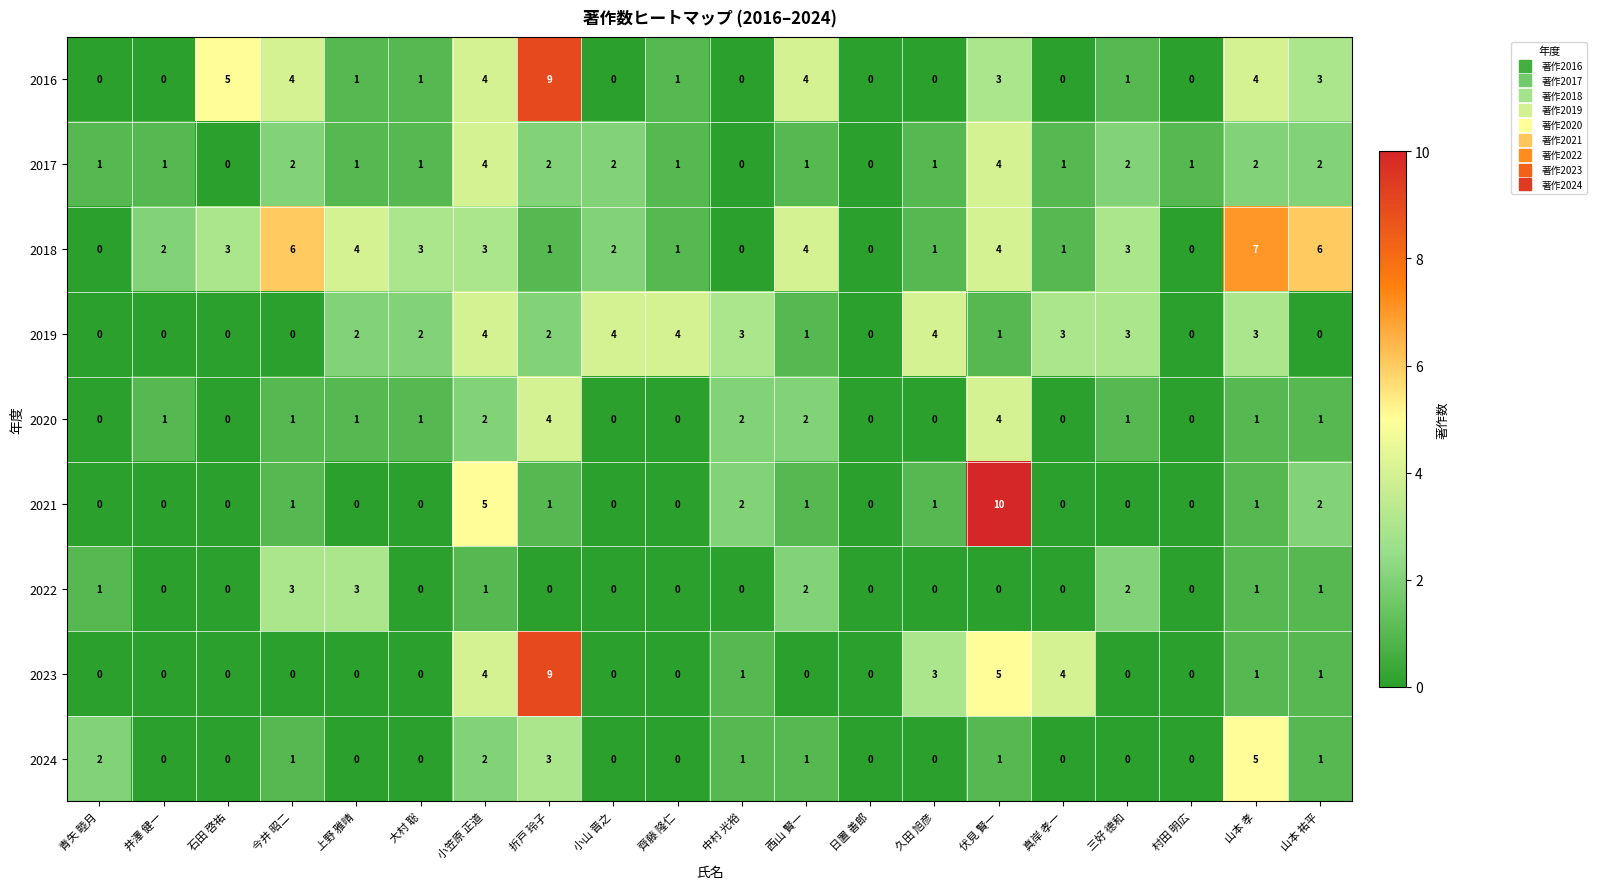

At which category is the sum across all series the highest?

伏見 賢一